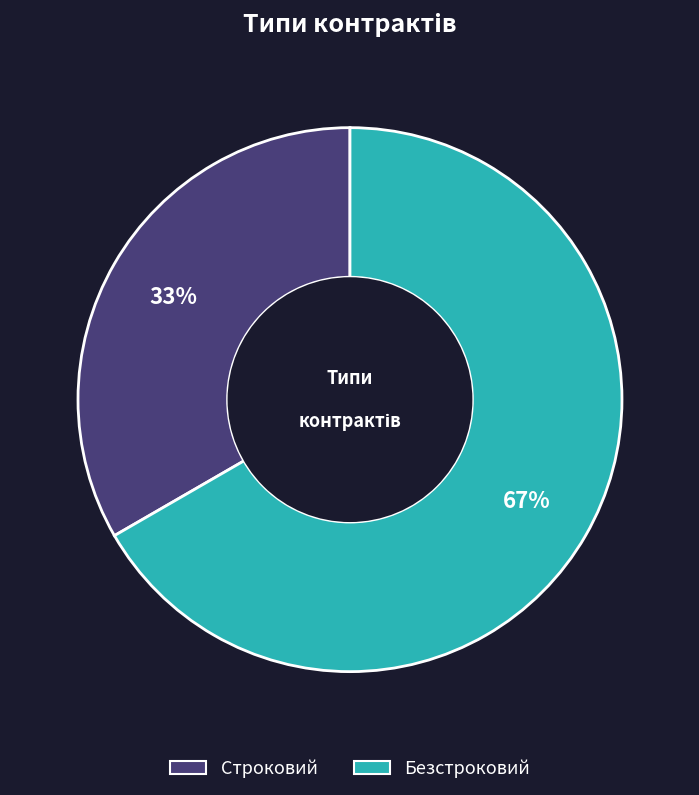

Approximately how many times larger is the value at Строковий compared to Безстроковий?

0.5